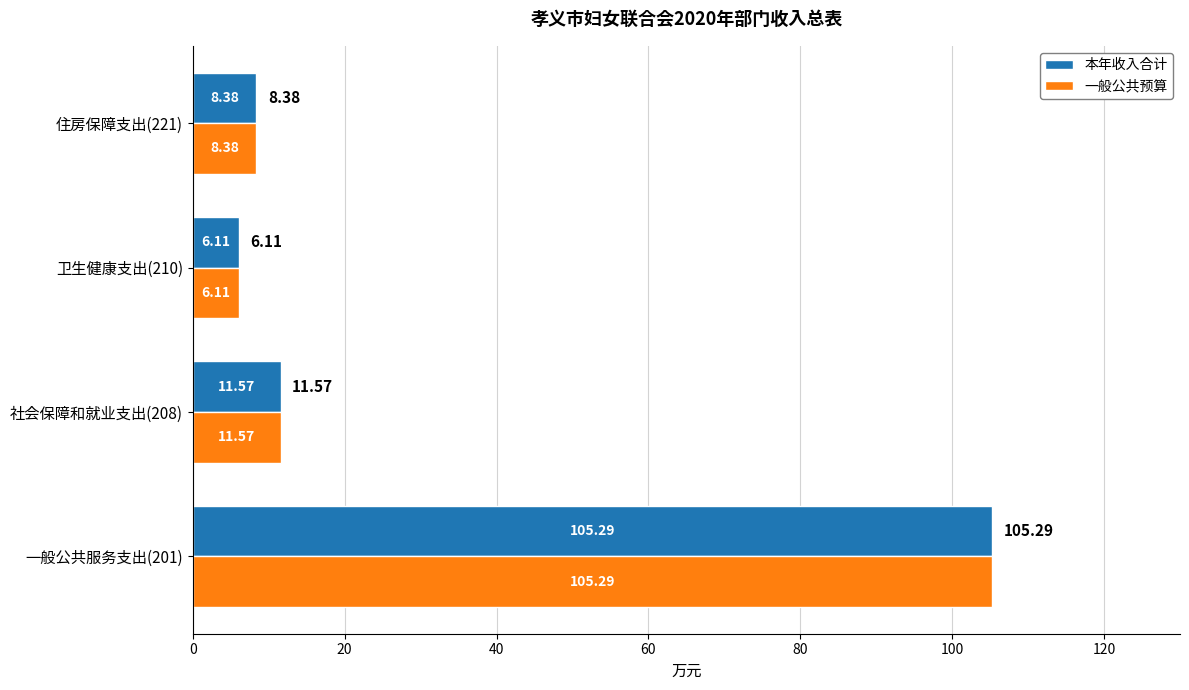

How many data points in 一般公共预算 are above 11?

2